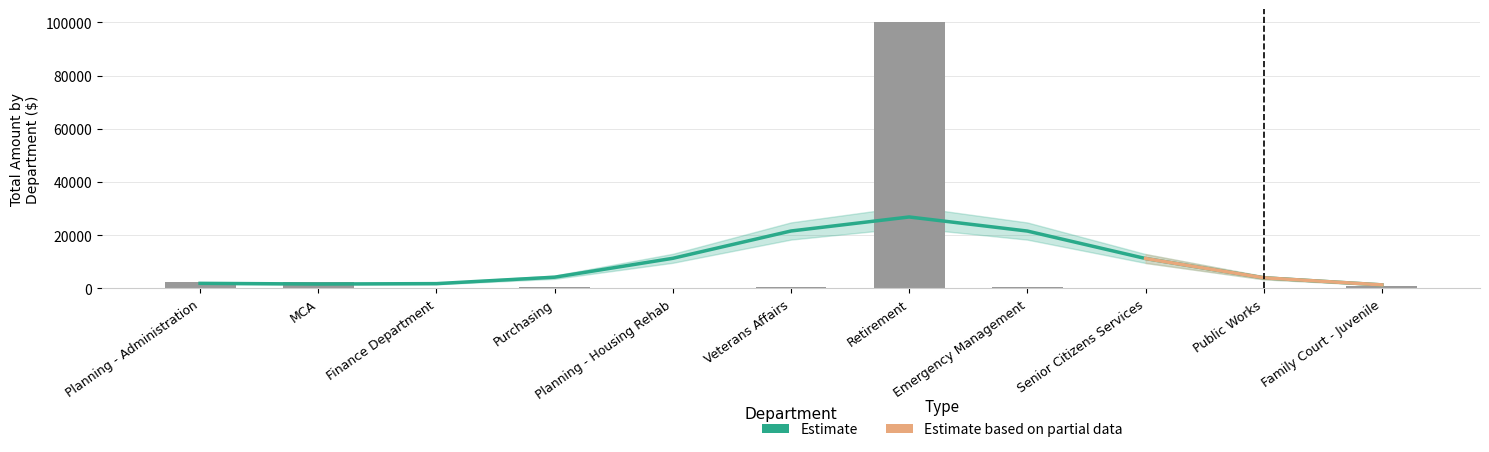

The value at Planning - Administration is 1154.2. True or false?

True